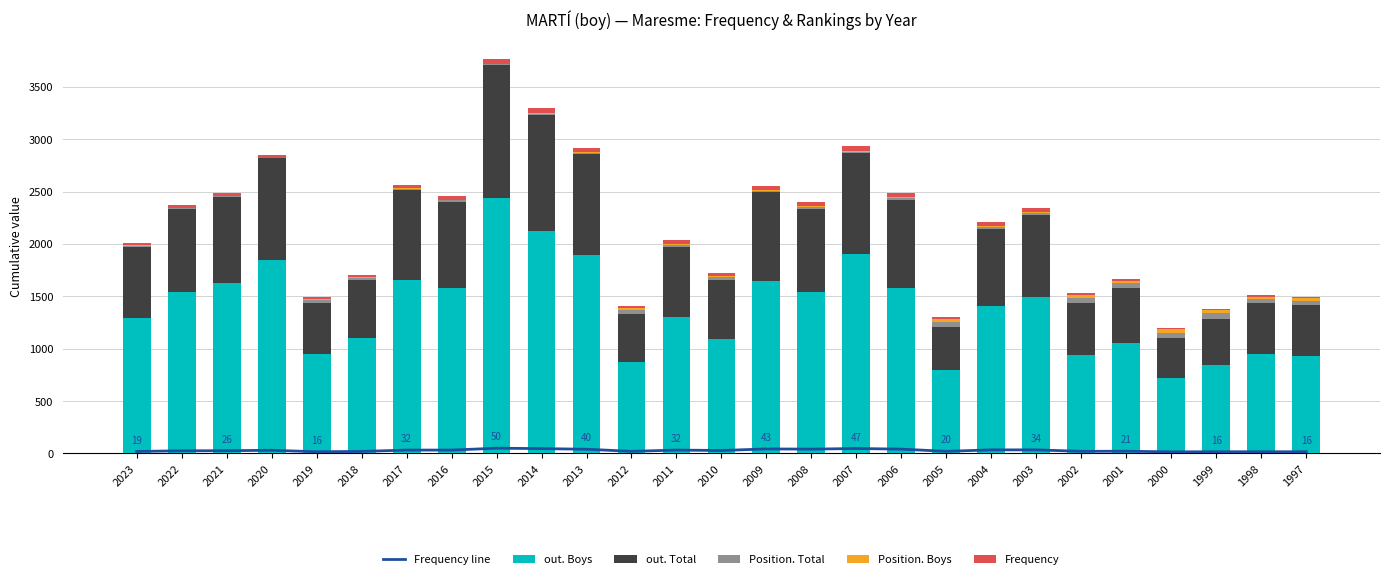

Which label corresponds to the largest value in the chart?

2015